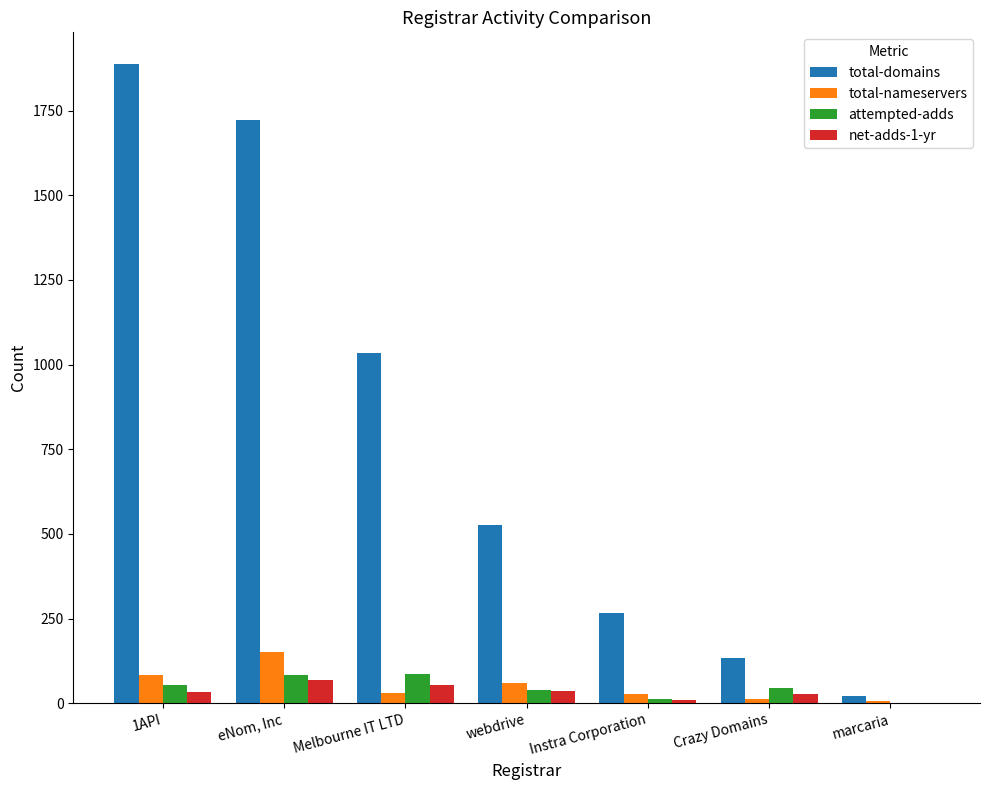

What is the maximum value for attempted-adds?

87